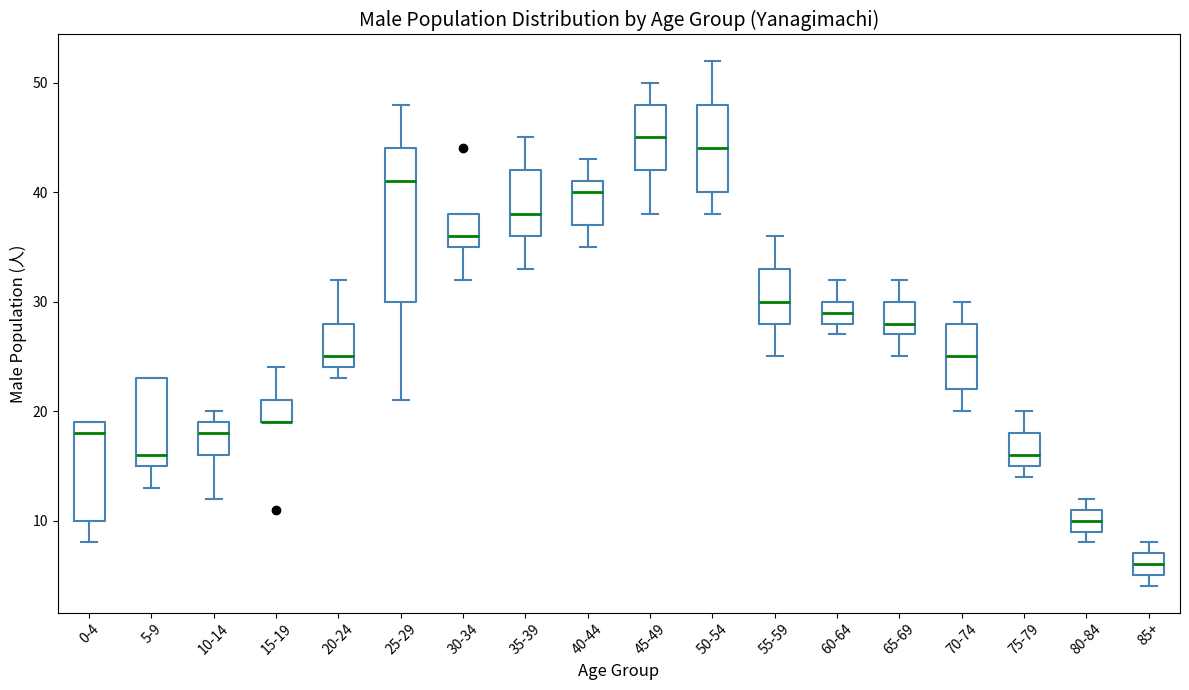

Reading left to right, read every box against the y-axis: the position of its median line, the range the box covers, and the ends of its whiskers. The values are not printed on the chart, so give them approximately, as read against the axis.

0-4: median 18, box 10 to 19, whiskers 8 to 19
5-9: median 16, box 15 to 23, whiskers 13 to 23
10-14: median 18, box 16 to 19, whiskers 12 to 20
15-19: median 19 (drawn on the box's lower edge), box 19 to 21, whiskers 19 to 24
20-24: median 25, box 24 to 28, whiskers 23 to 32
25-29: median 41, box 30 to 44, whiskers 21 to 48
30-34: median 36, box 35 to 38, whiskers 32 to 38
35-39: median 38, box 36 to 42, whiskers 33 to 45
40-44: median 40, box 37 to 41, whiskers 35 to 43
45-49: median 45, box 42 to 48, whiskers 38 to 50
50-54: median 44, box 40 to 48, whiskers 38 to 52
55-59: median 30, box 28 to 33, whiskers 25 to 36
60-64: median 29, box 28 to 30, whiskers 27 to 32
65-69: median 28, box 27 to 30, whiskers 25 to 32
70-74: median 25, box 22 to 28, whiskers 20 to 30
75-79: median 16, box 15 to 18, whiskers 14 to 20
80-84: median 10, box 9 to 11, whiskers 8 to 12
85+: median 6, box 5 to 7, whiskers 4 to 8